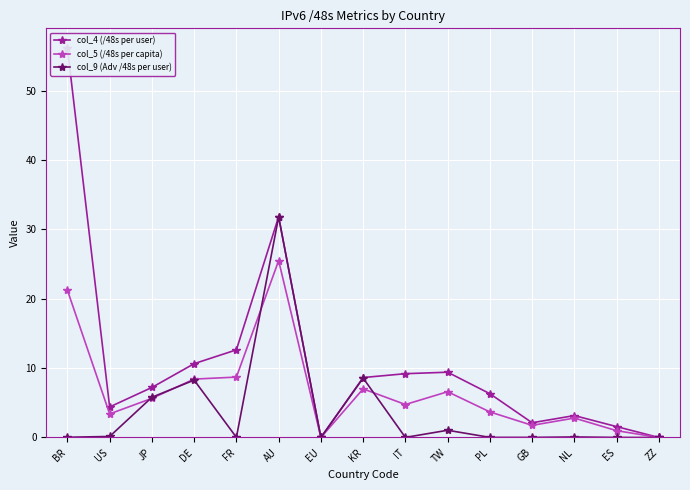

Does the chart display data point markers on the line(s)?

Yes